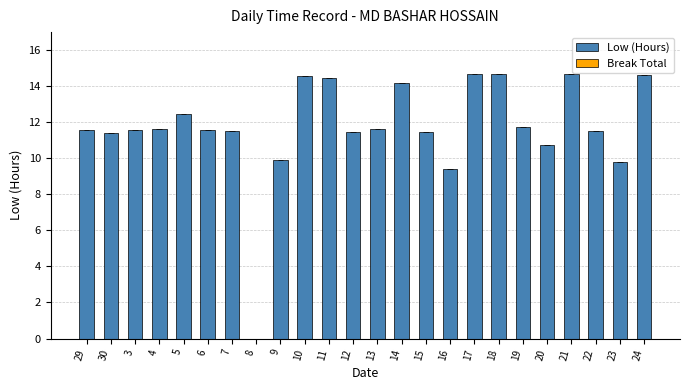

At which label is the value closest to 7?

16